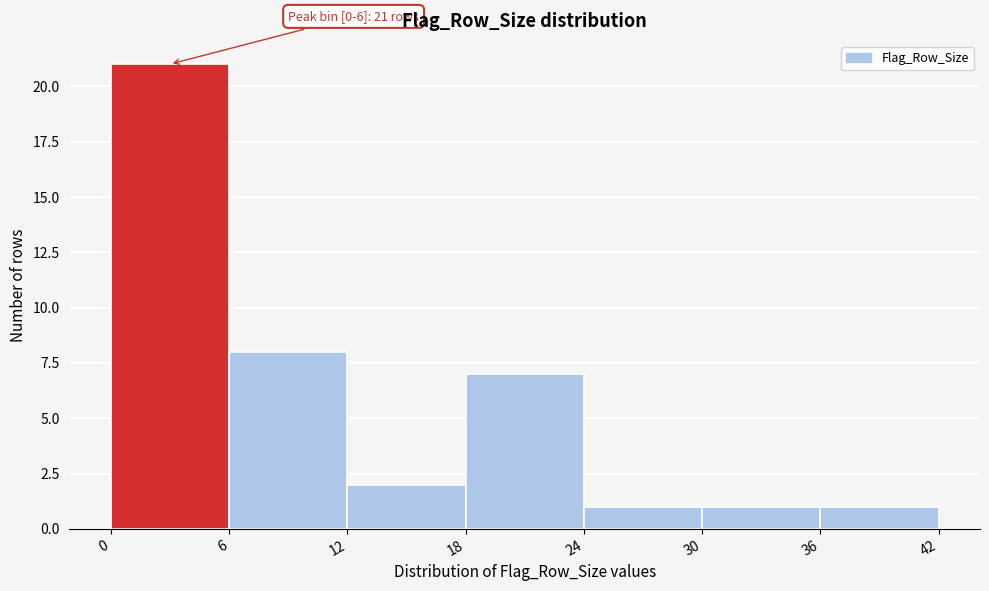

Which range on the x-axis has the tallest bar?

0 to 6